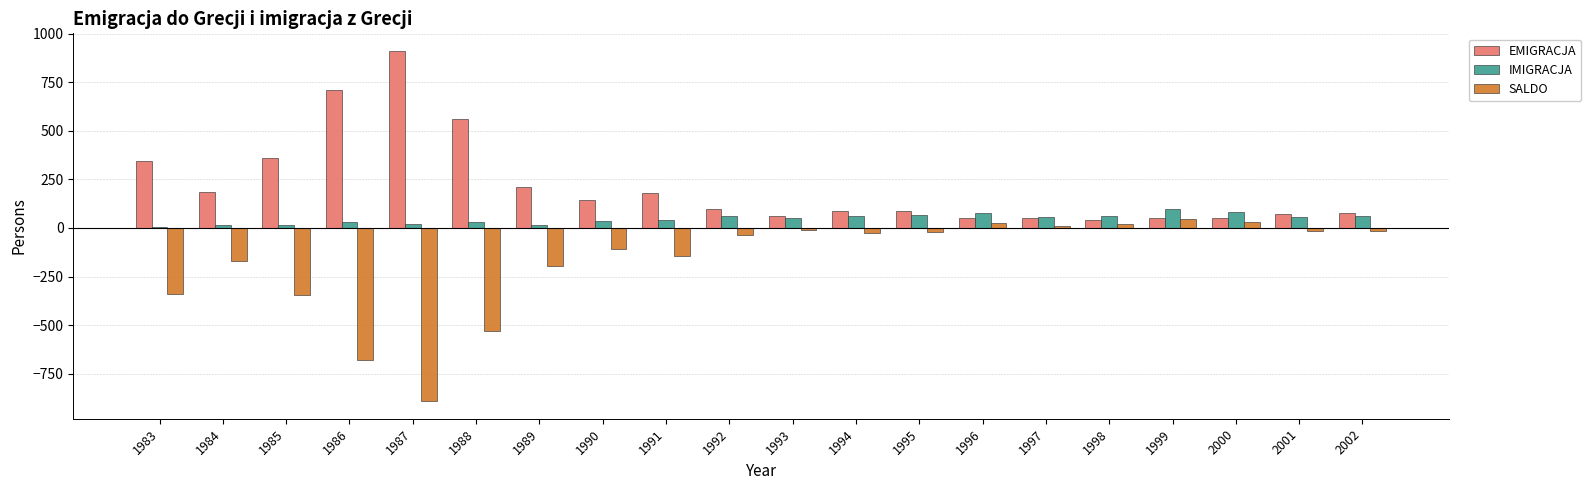

What is the value of the EMIGRACJA bar at the 1st from the left?

345